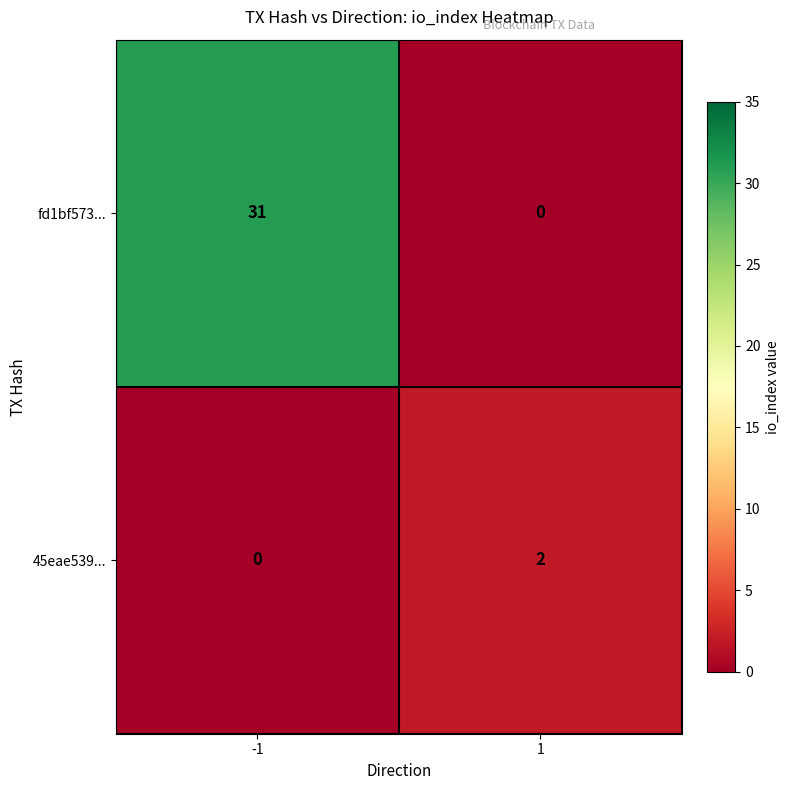

Which series changed the most between -1 and 1?

fd1bf573...